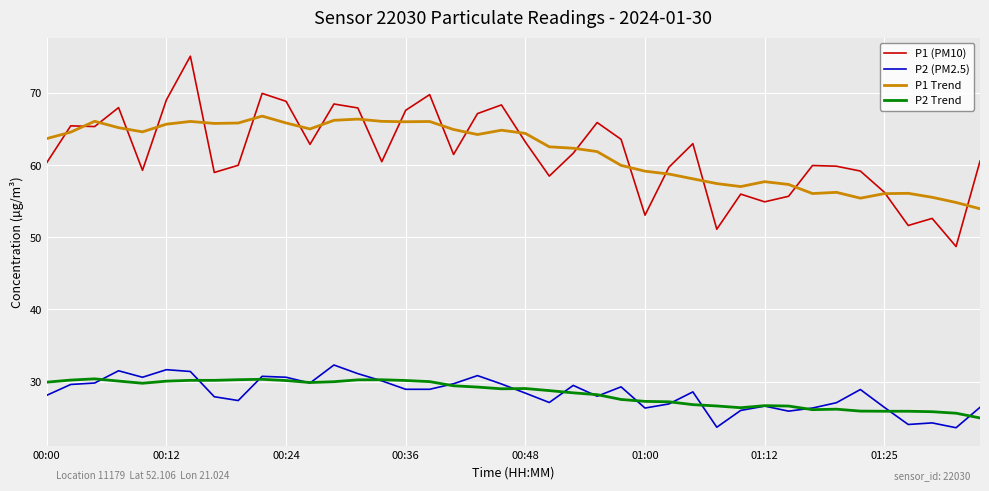

True or false: P2 Trend and P1 (PM10) intersect in this chart.

False